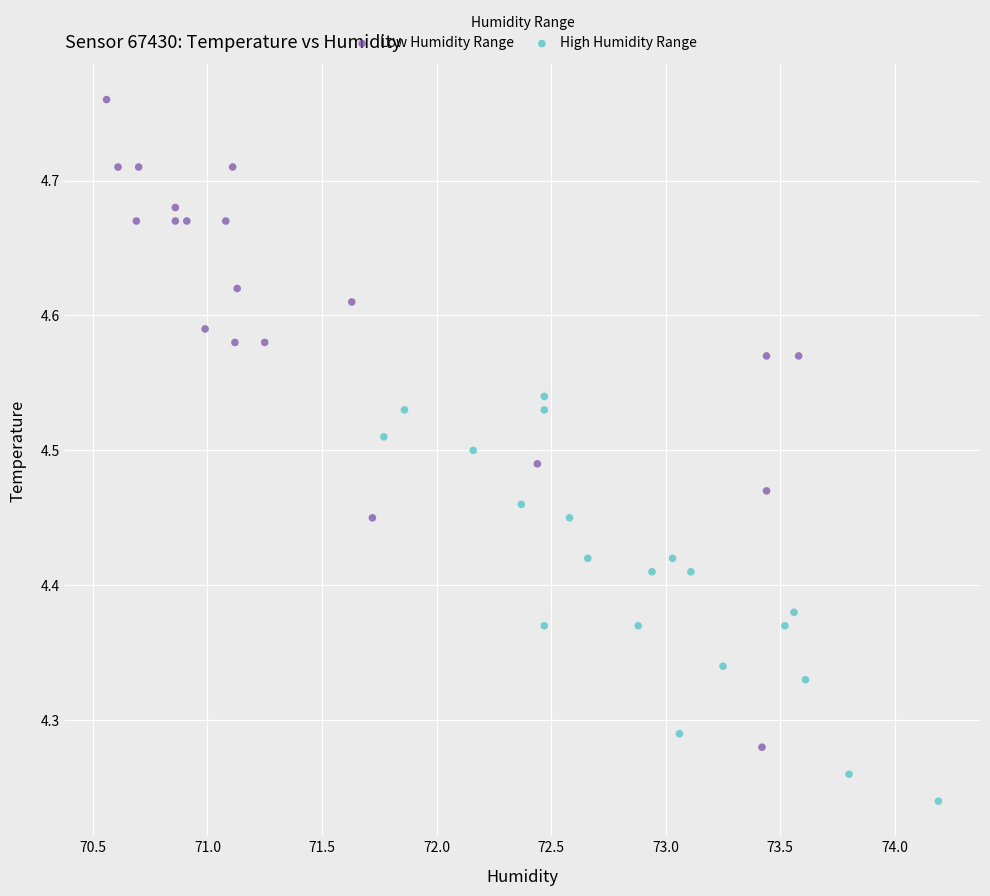

Which series has the largest Y range (max minus min)?

Low Humidity Range